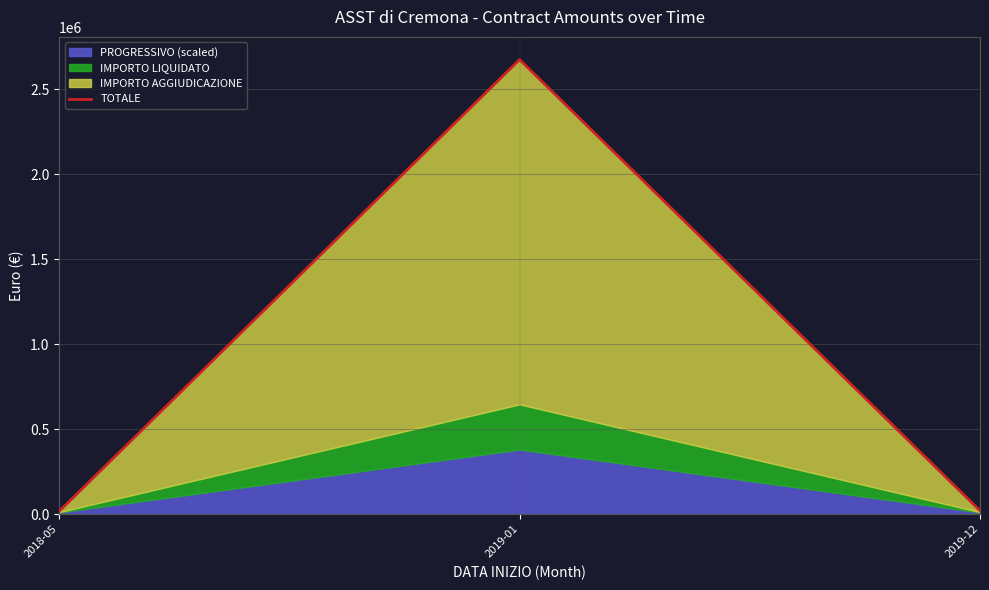

Where does the data first go above 20227?

2019-01